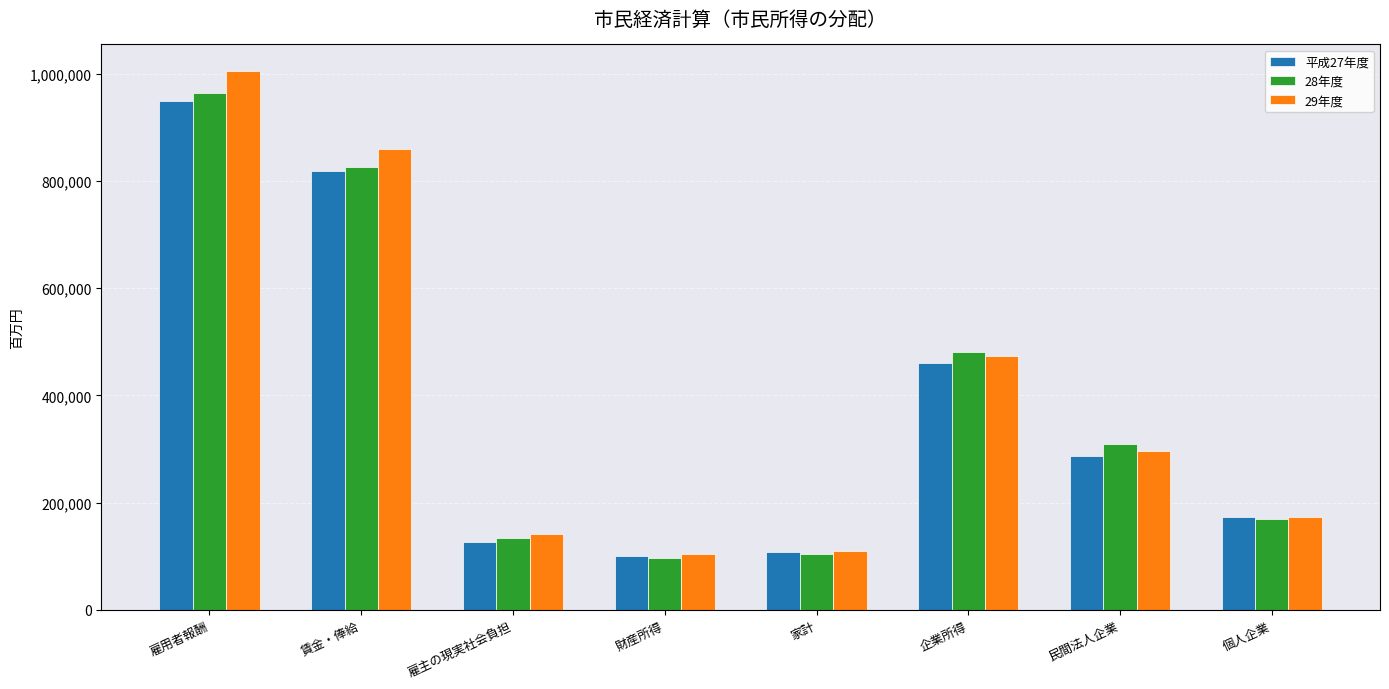

Where is 平成27年度 nearest to the value 524124?

企業所得